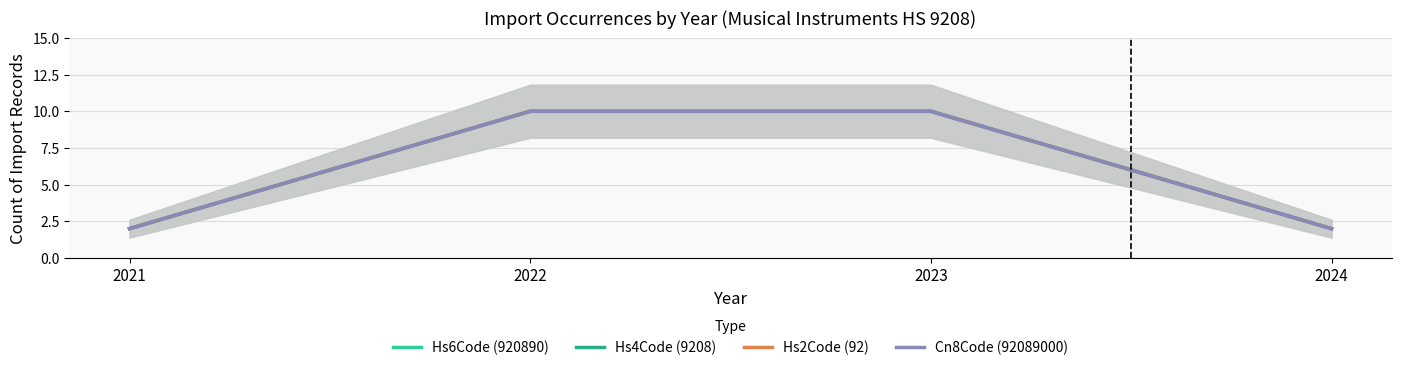

Which series has the largest range (max minus min)?

Hs6Code (920890)